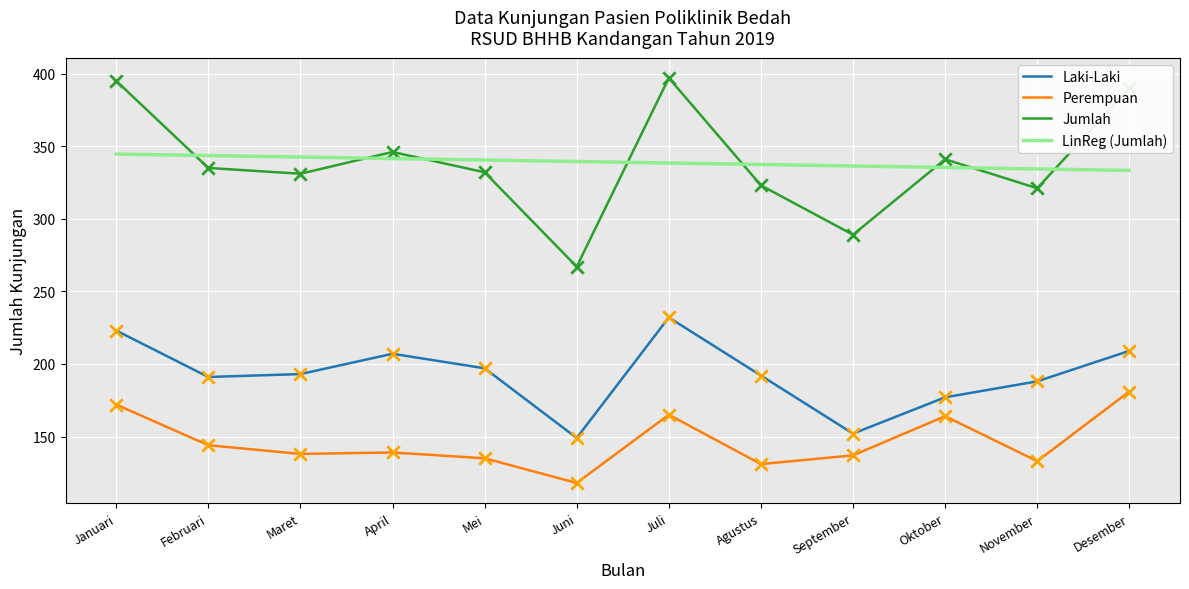

What are all the series names shown in the legend?

Laki-Laki, Perempuan, Jumlah, LinReg (Jumlah)